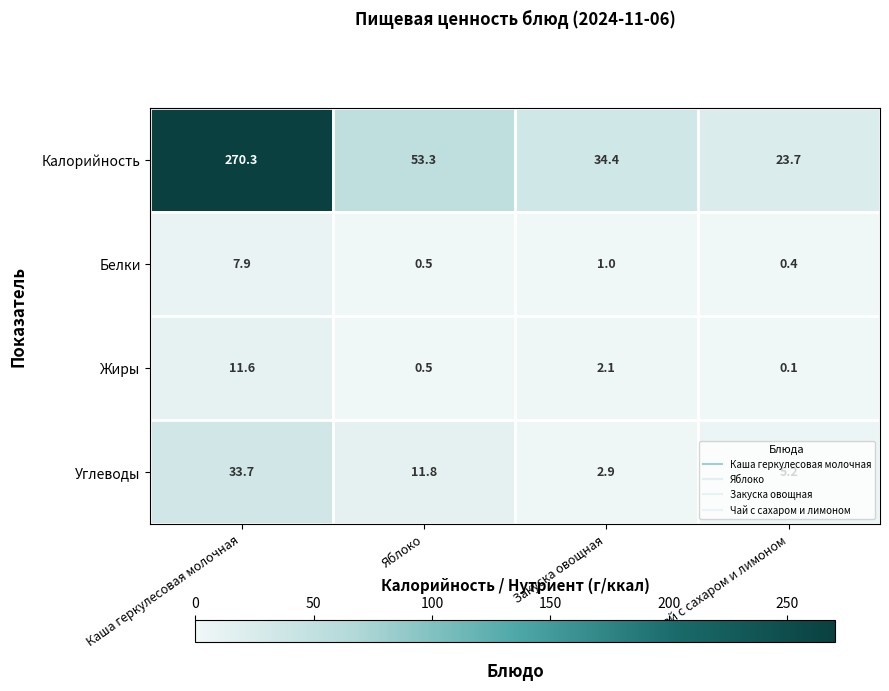

What is the difference between the Калорийность values at Чай с сахаром и лимоном and Каша геркулесовая молочная?

246.6